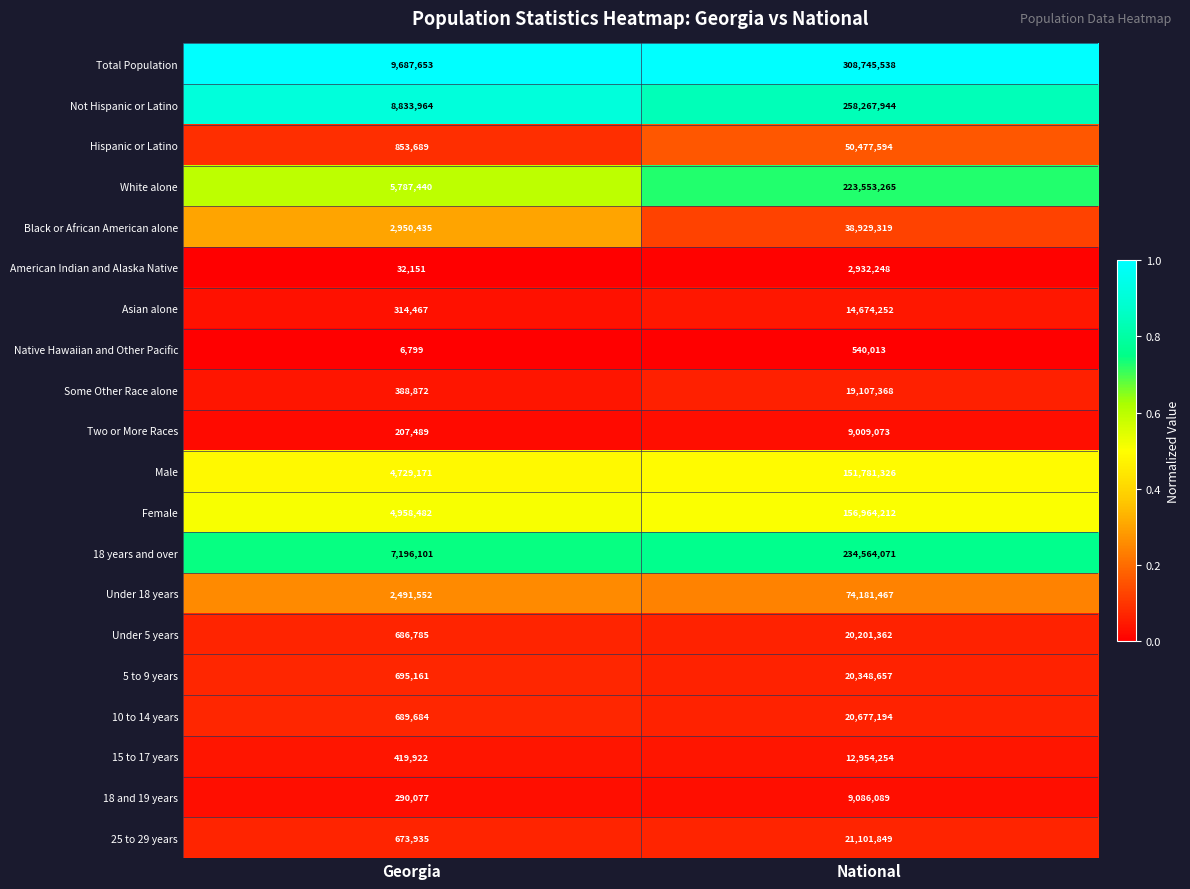

What is the sum of the Female values at Georgia and National?

161922694